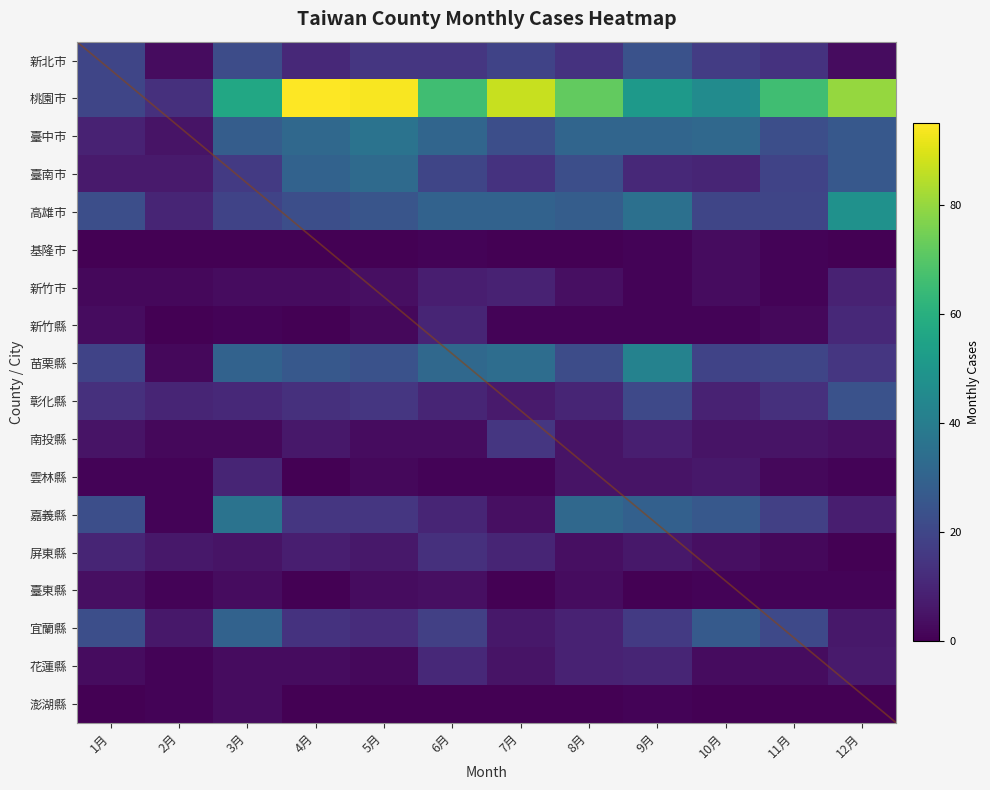

Rank the series at 1月 from lowest to highest value.

基隆市, 澎湖縣, 雲林縣, 新竹市, 新竹縣, 花蓮縣, 臺東縣, 南投縣, 臺南市, 臺中市, 屏東縣, 彰化縣, 苗栗縣, 新北市, 桃園市, 高雄市, 嘉義縣, 宜蘭縣